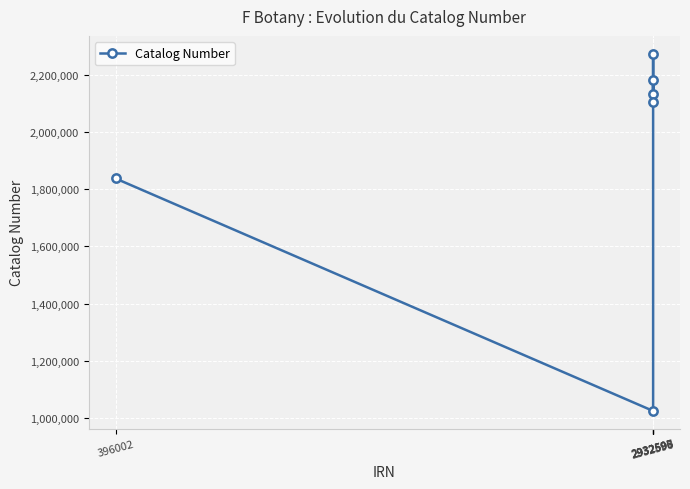

What is the difference between the maximum and second lowest values?

436941